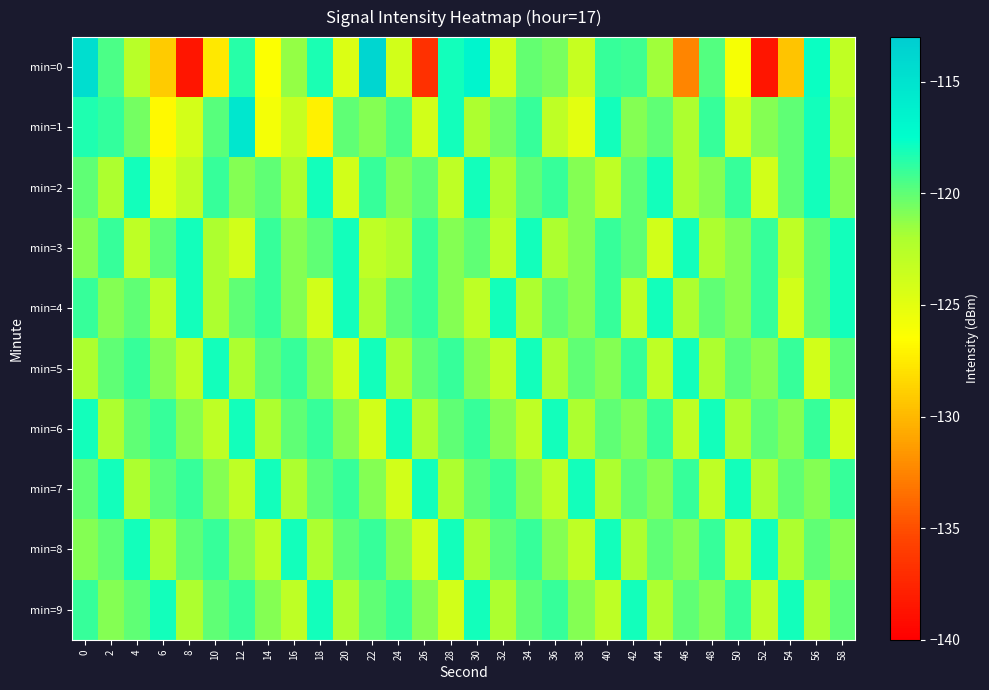

Which label corresponds to the largest value in the chart?

22